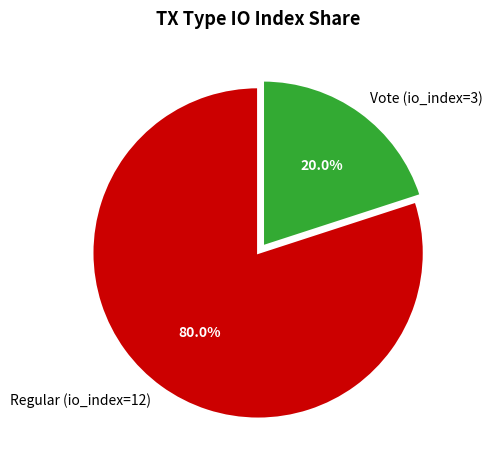

Between Vote (io_index=3) and Regular (io_index=12), which is larger?

Regular (io_index=12)